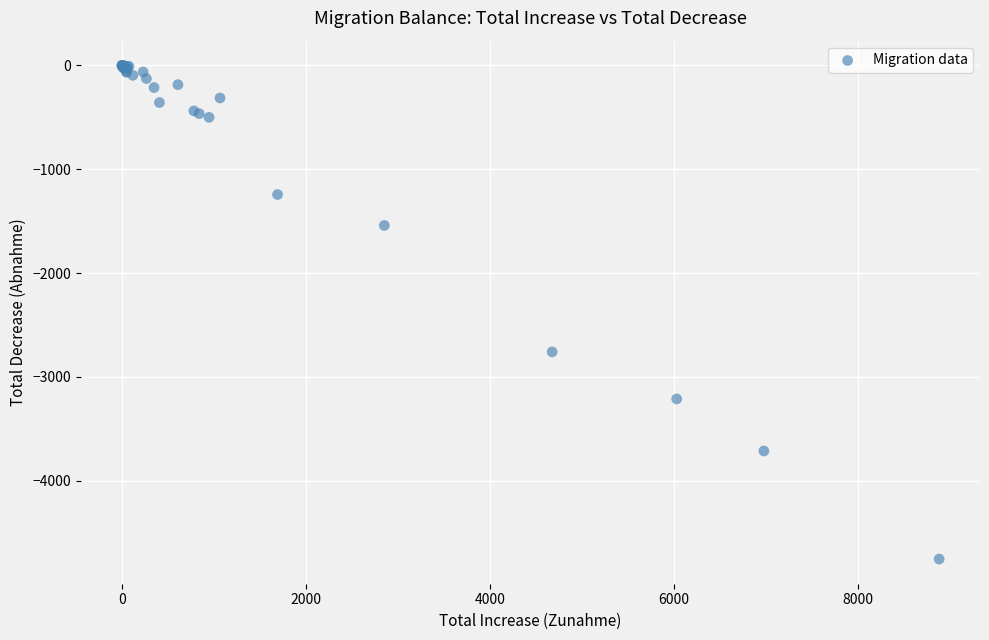

What Y value in the scatter plot is closest to -2377?

-2760